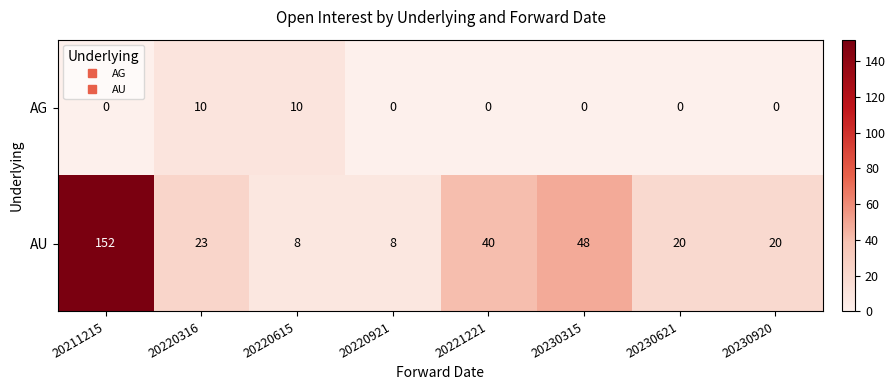

The value of AG at 20220615 is 10. True or false?

True